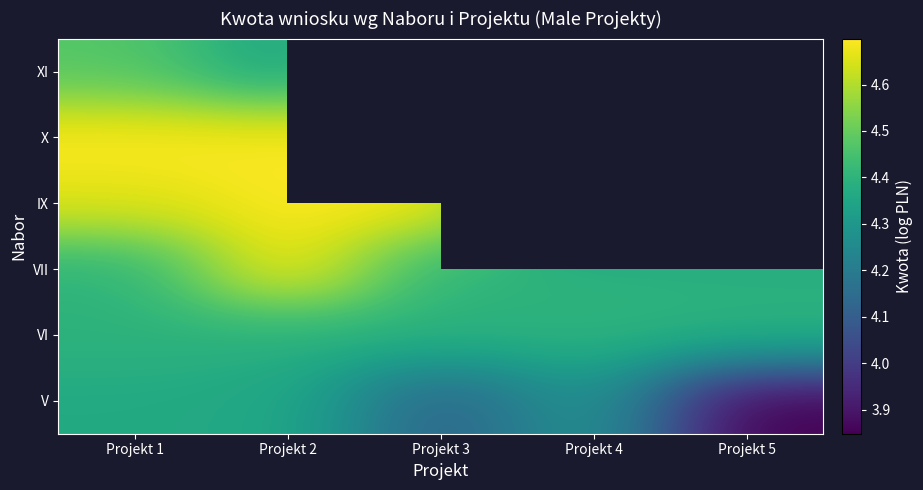

List the series in order of their peak value, lowest first.

V, VI, XI, VII, IX, X